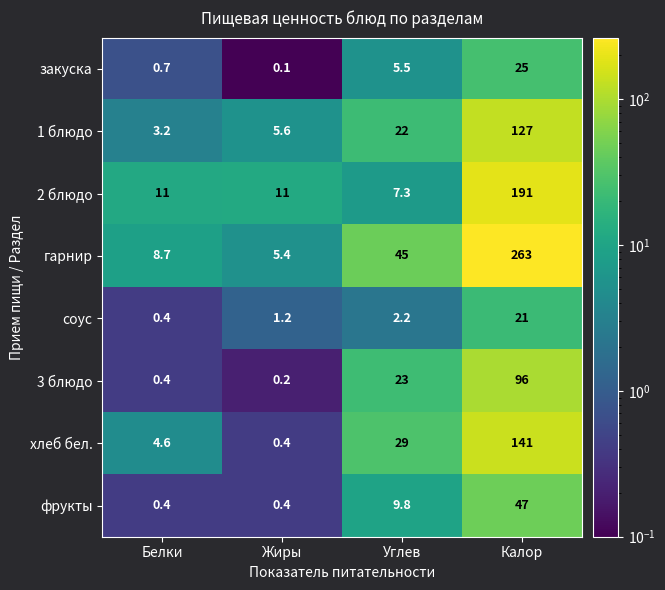

List the series in order of their peak value, highest first.

гарнир, 2 блюдо, хлеб бел., 1 блюдо, 3 блюдо, фрукты, закуска, соус